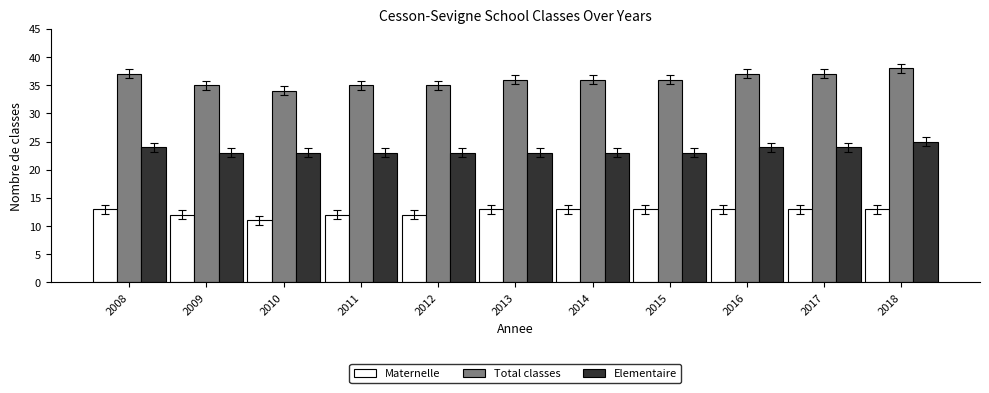

Is the value of Maternelle at 2012 greater than the value of Total classes at 2010?

No